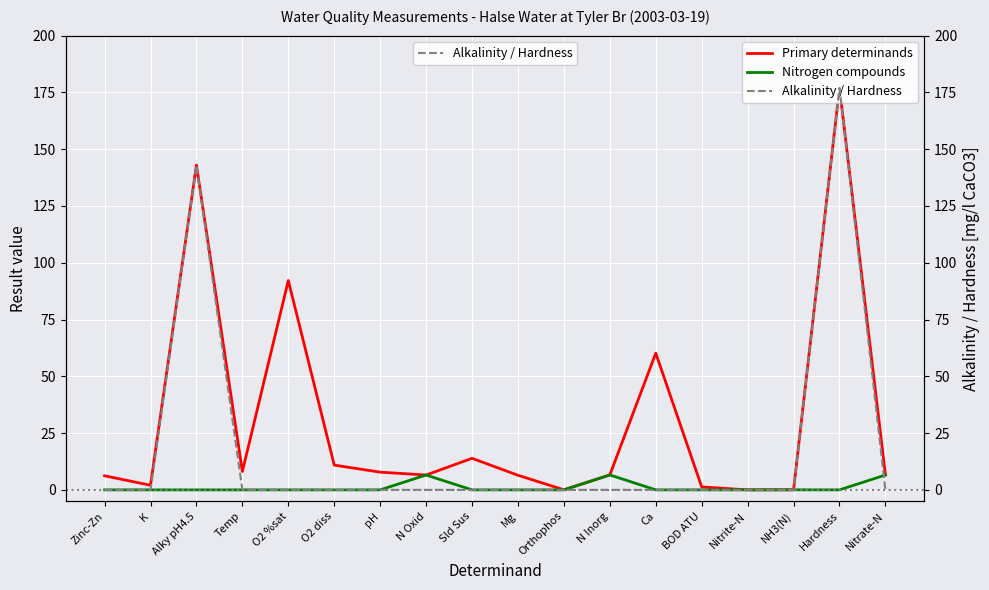

What is the sum of all Primary determinands values?

548.8